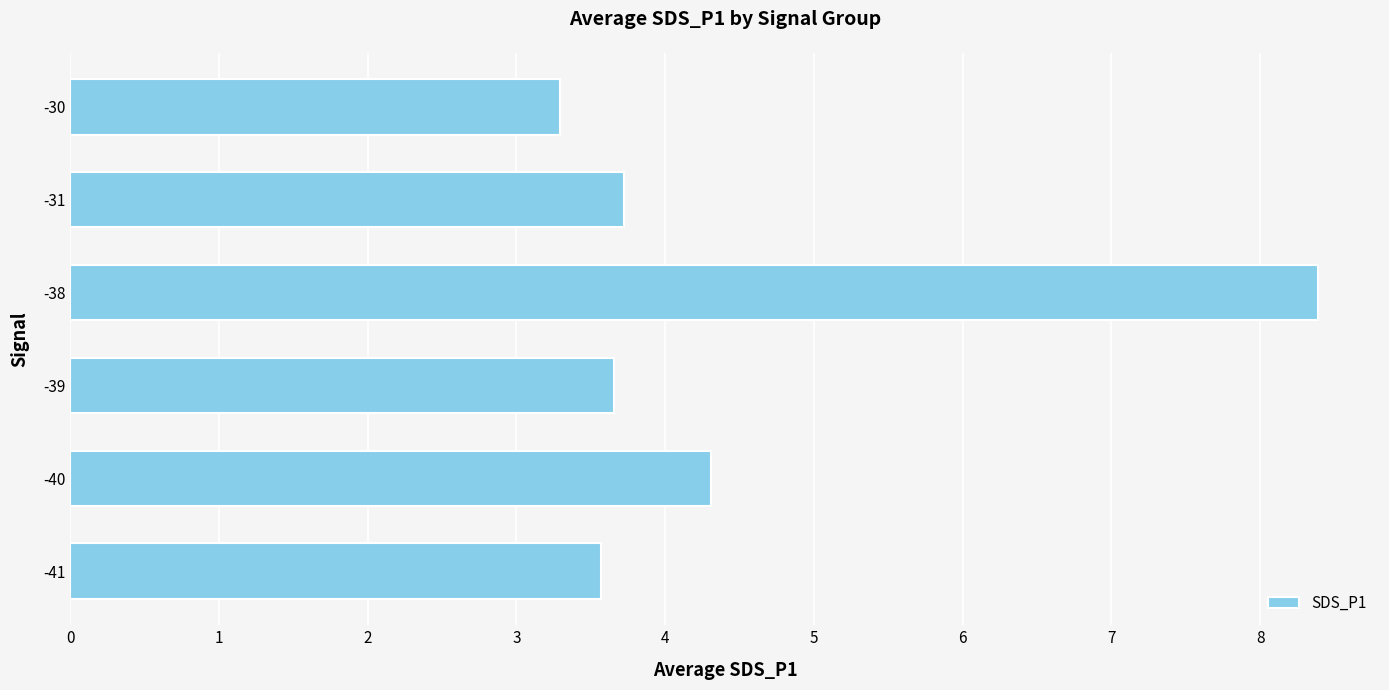

What is the greatest value displayed?

8.4